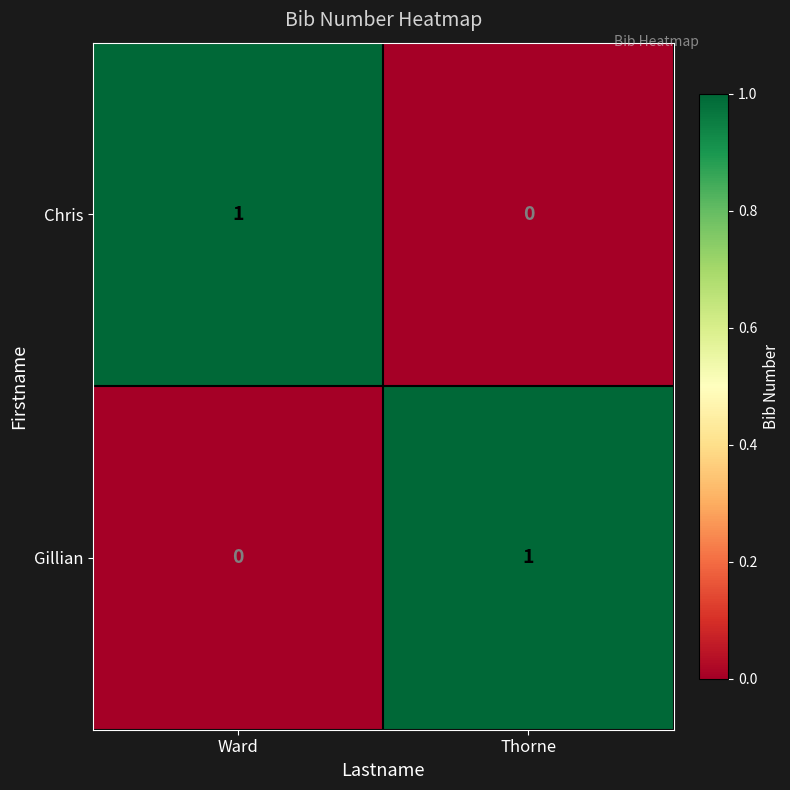

At which label is Chris closest to 0?

Thorne